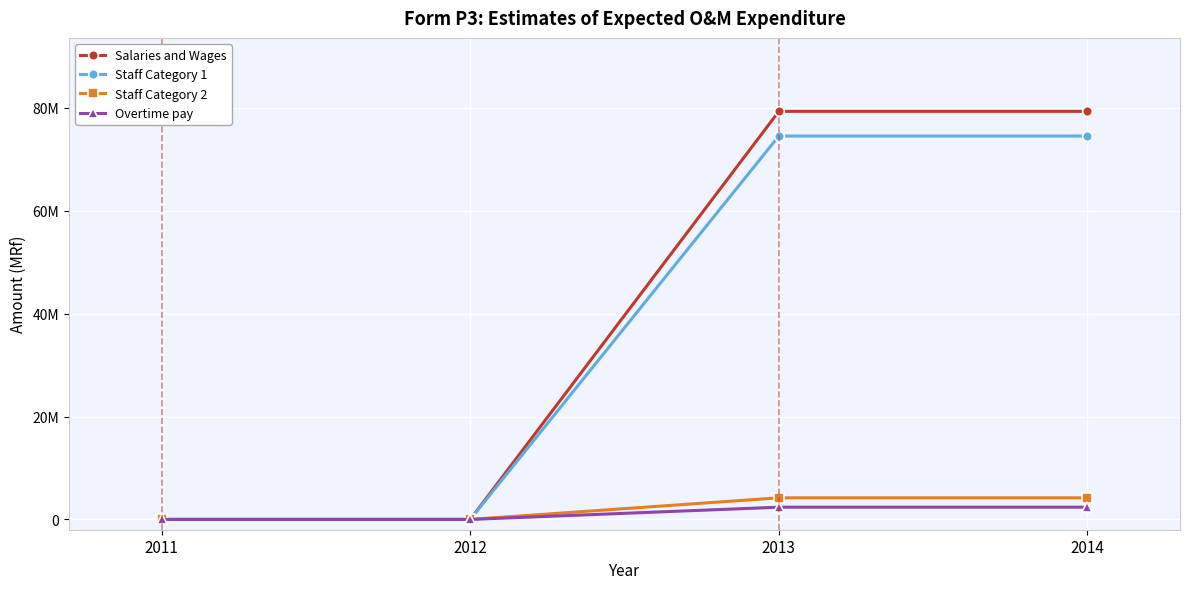

True or false: Staff Category 2 and Salaries and Wages cross at least once.

False